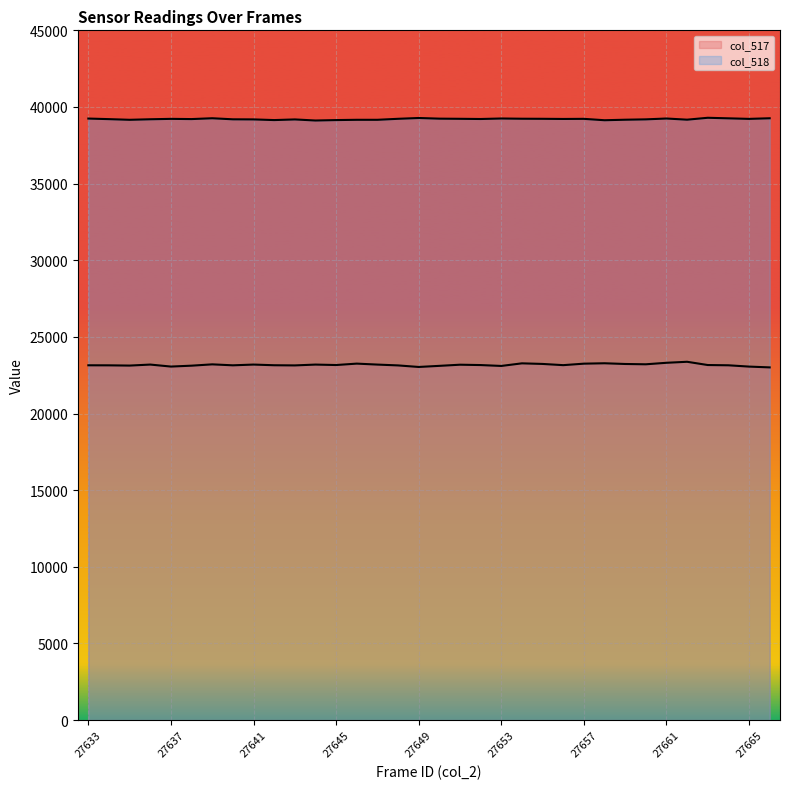

The value of col_517 at 27661 is 23310. True or false?

True